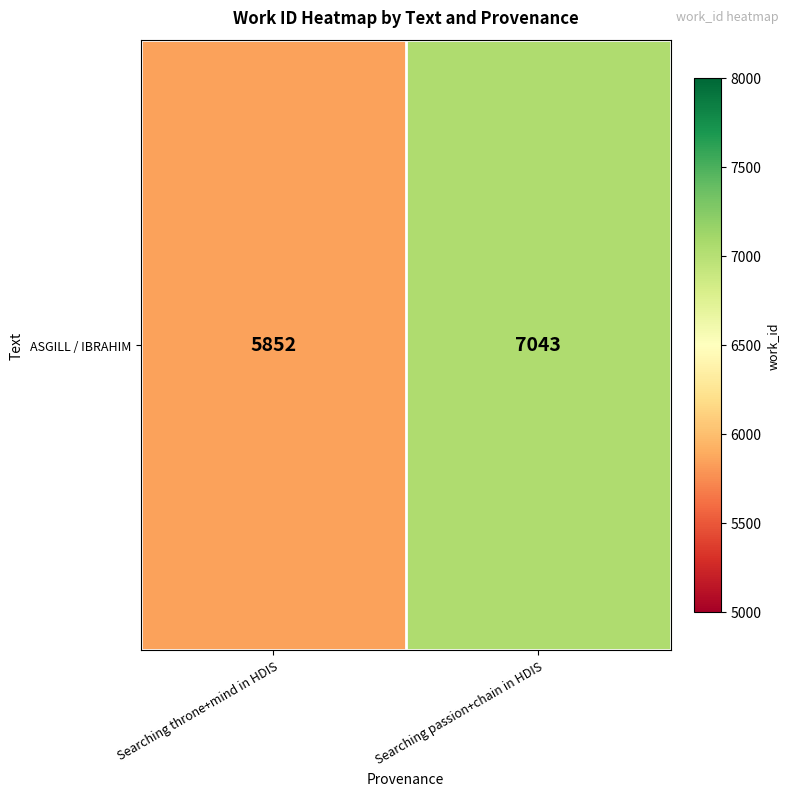

Where is the data nearest to the value 6447?

Searching throne+mind in HDIS